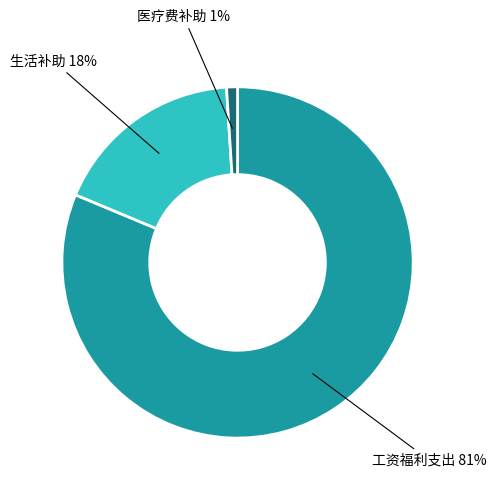

What percentage is the 工资福利支出 slice, to the nearest percent?

81%